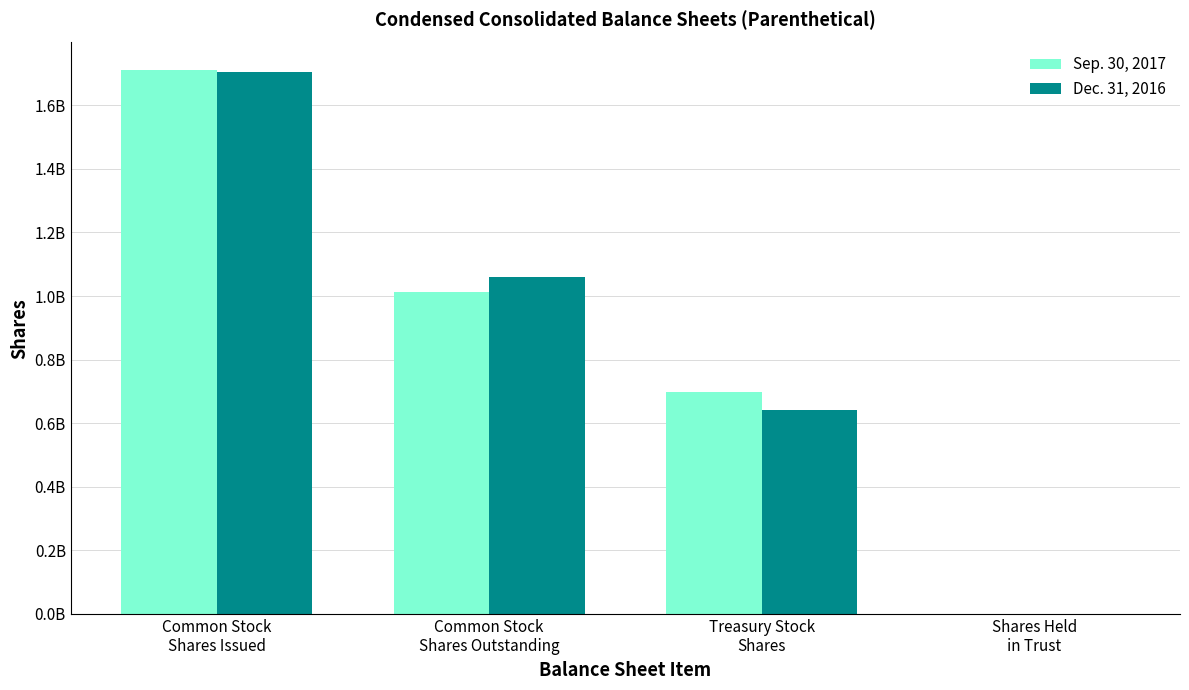

Read the Dec. 31, 2016 value at Treasury Stock
Shares, to the nearest 10.

643000000